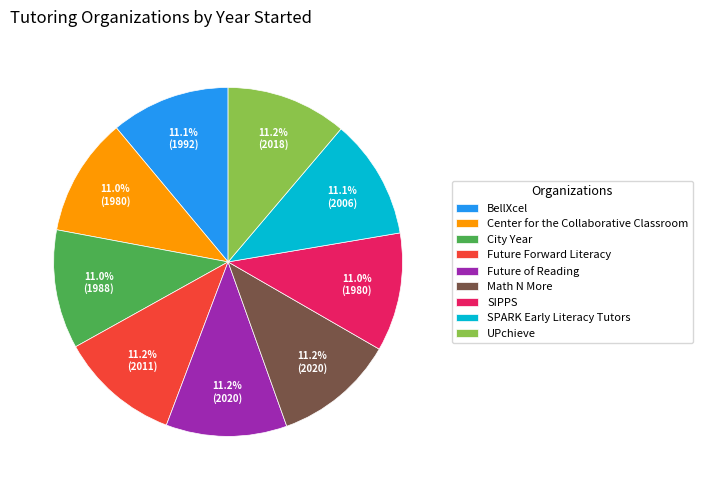

Does any single category account for the majority?

No